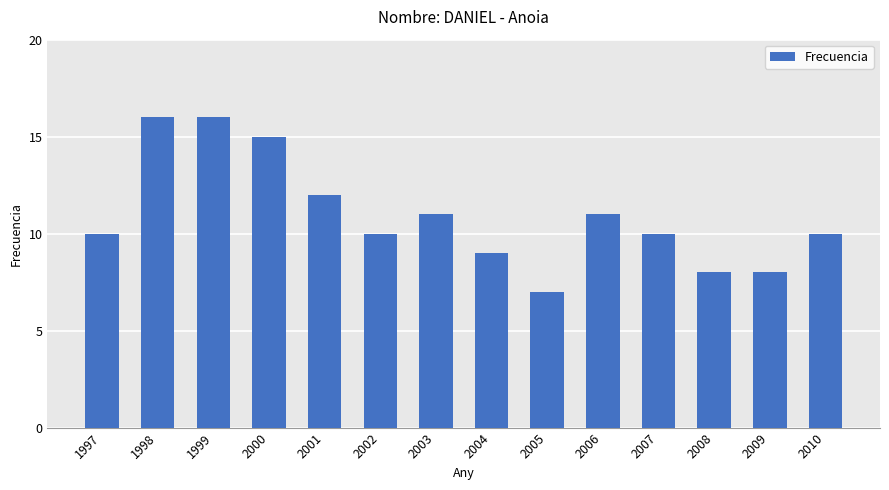

The chart shows a value of 10 at 1997. True or false?

True